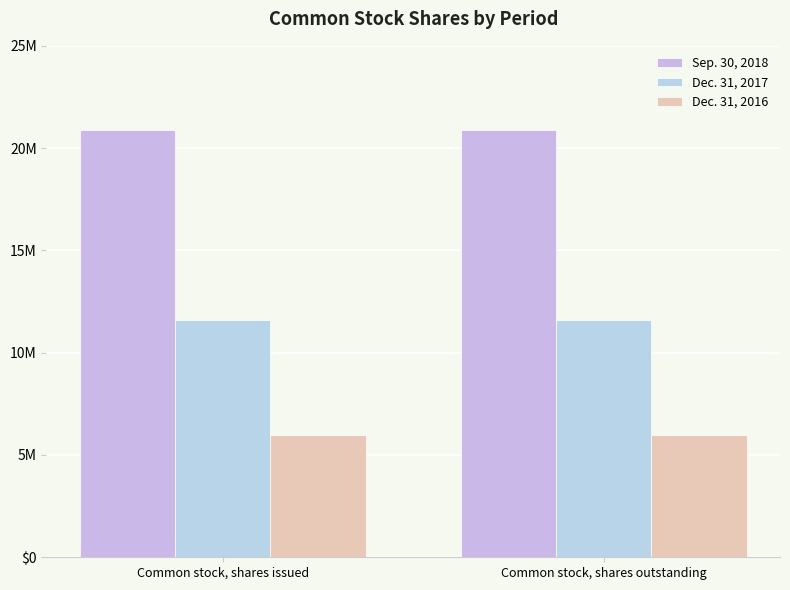

List the series in order of their peak value, highest first.

Sep. 30, 2018, Dec. 31, 2017, Dec. 31, 2016